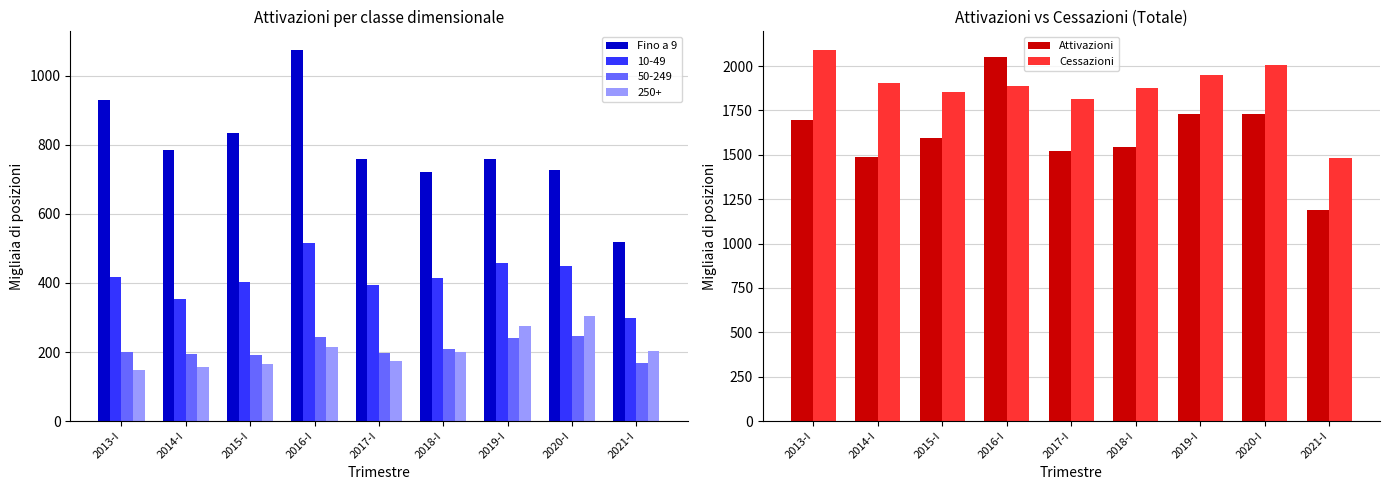

True or false: Fino a 9 has a value of 1075 at 2016-I.

True